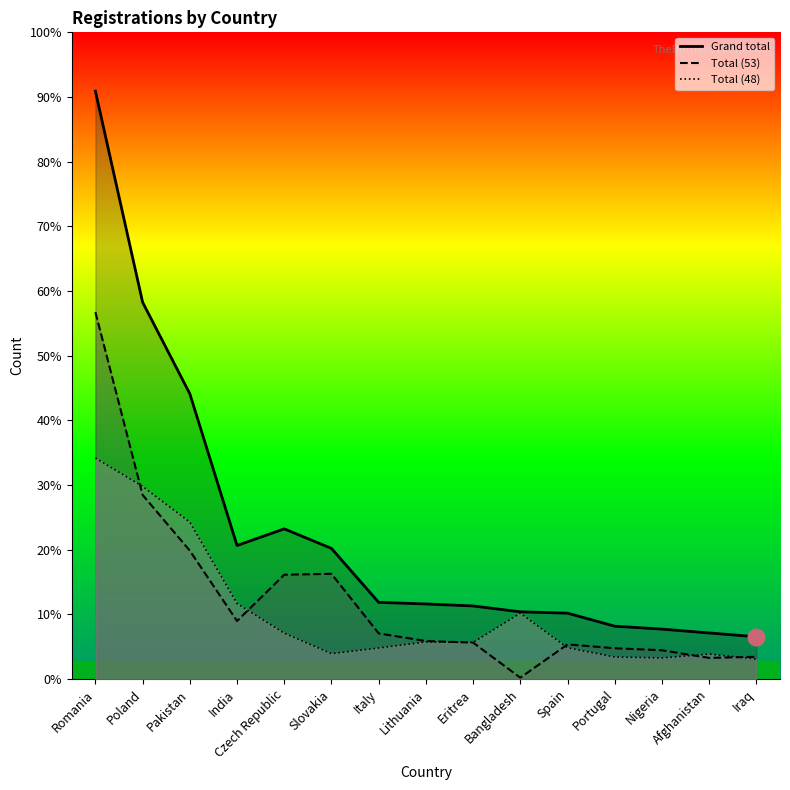

Read the Total (53) value at Eritrea, to the nearest 50.

150